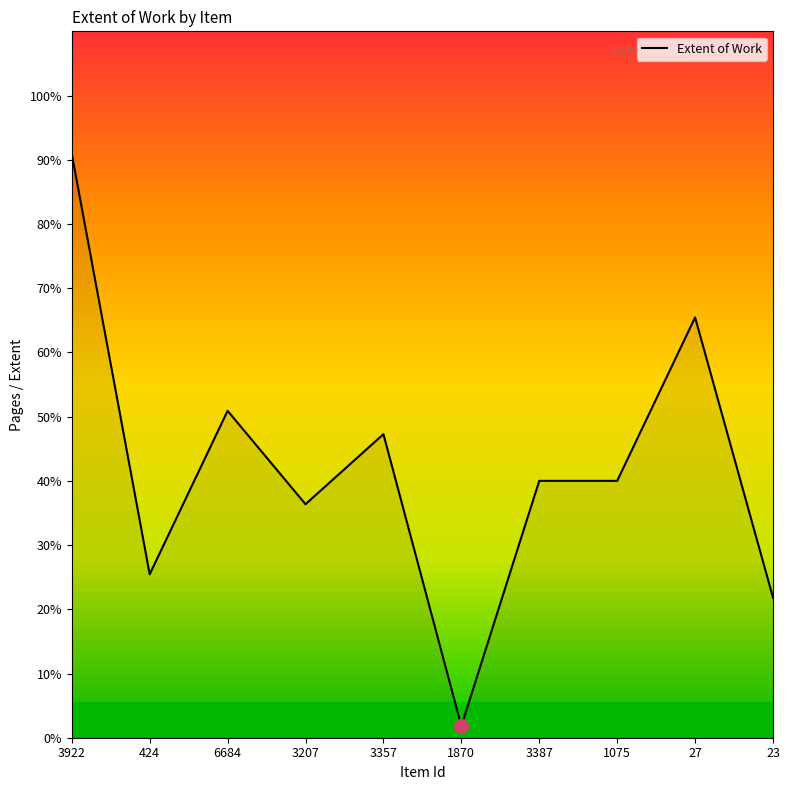

What is the approximate value at 3922?

90.9